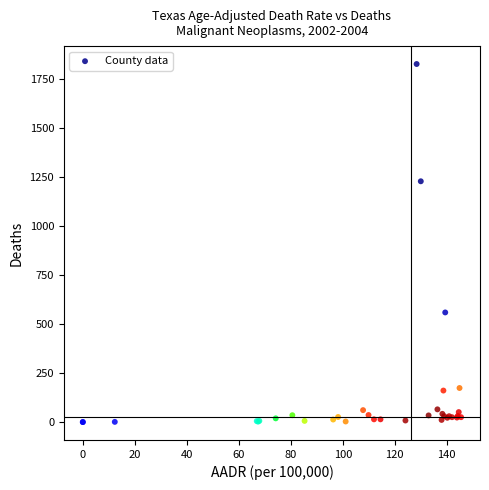

What Y value in the scatter plot is closest to 914?

1230